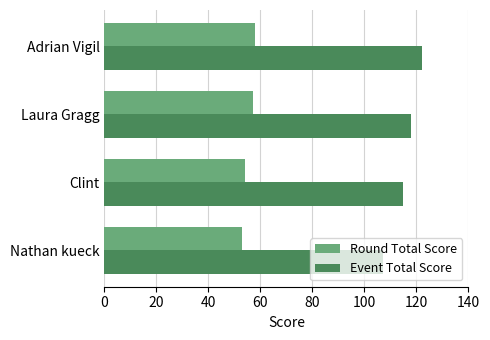

The value of Round Total Score at Laura Gragg is 57. True or false?

True